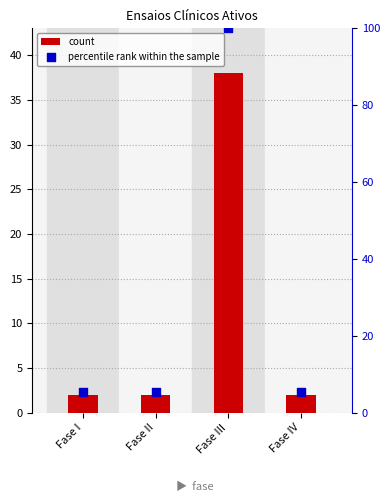

At how many categories does at least one series exceed 24?

1